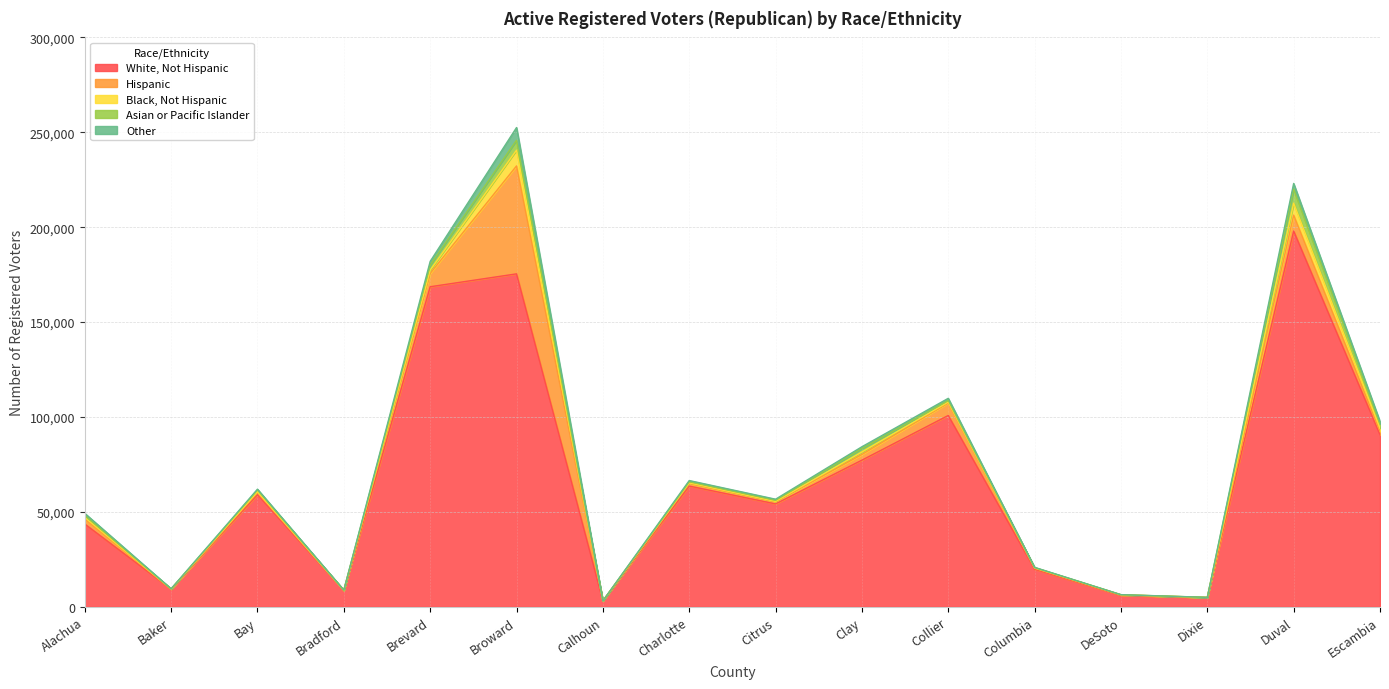

At which category does the chart reach its minimum across all series?

Calhoun